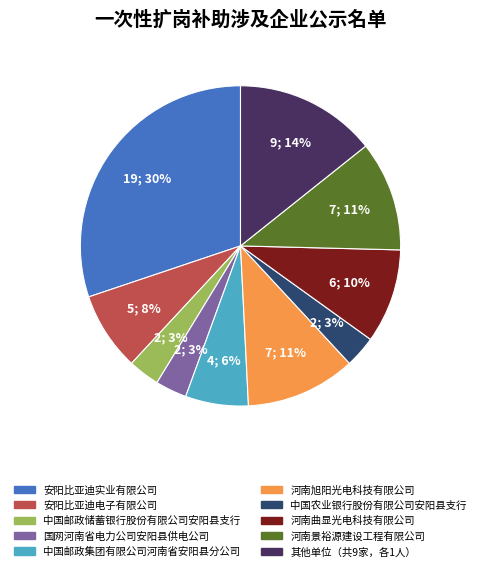

Count the number of slices in the pie.

10